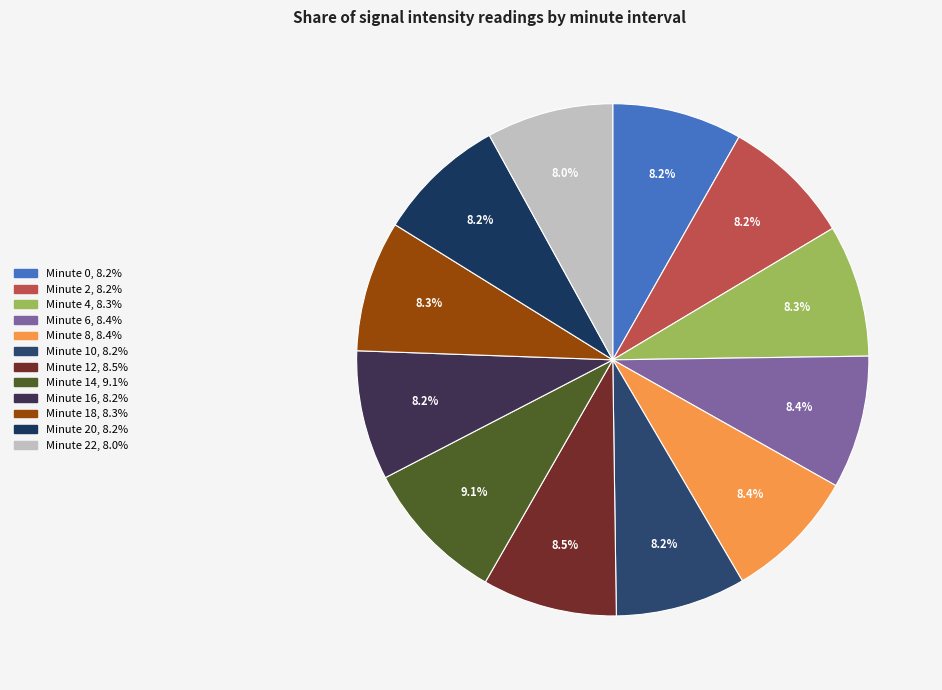

Is there a majority slice in this chart?

No